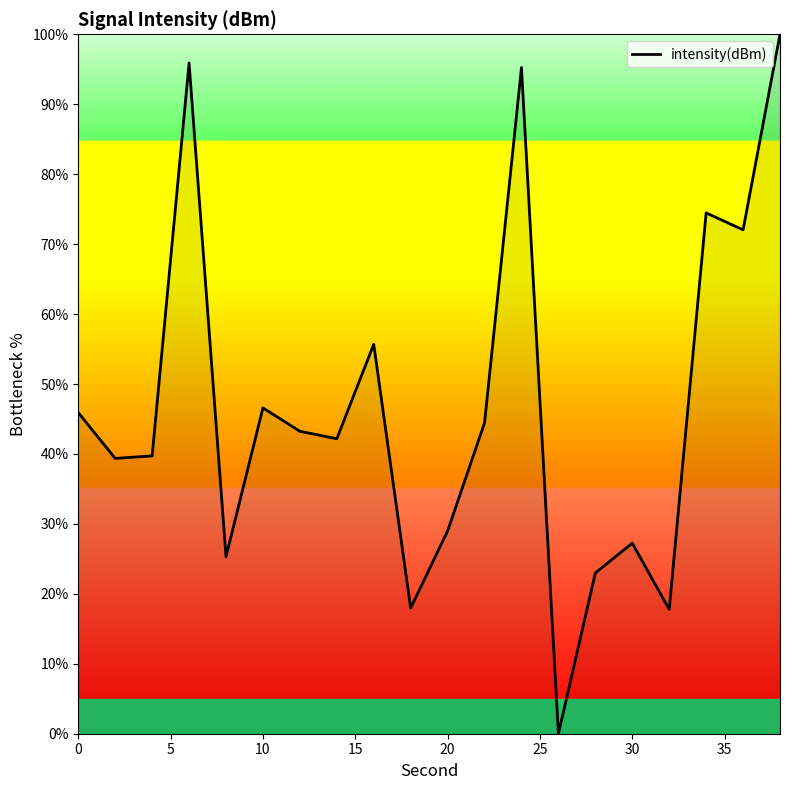

How many interior local valleys (lower than both neighbors) does the data have?

7